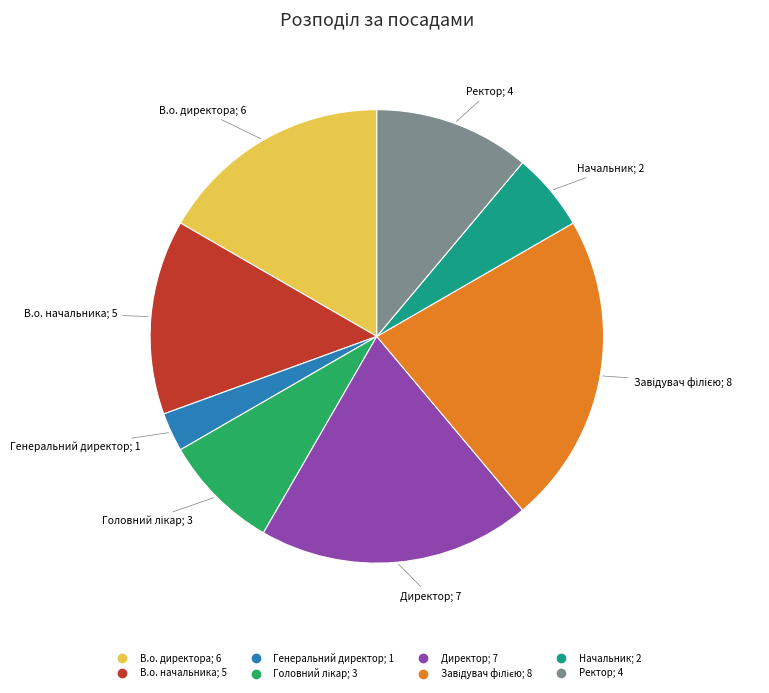

Is there any slice that represents more than half of the pie?

No